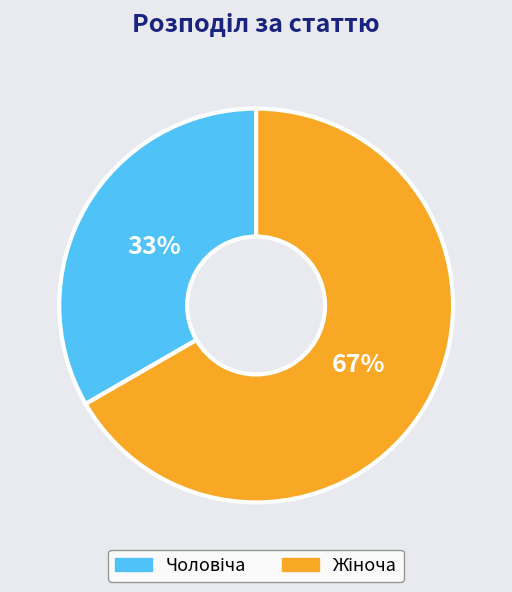

To the nearest percent, what is the average slice percentage?

50%